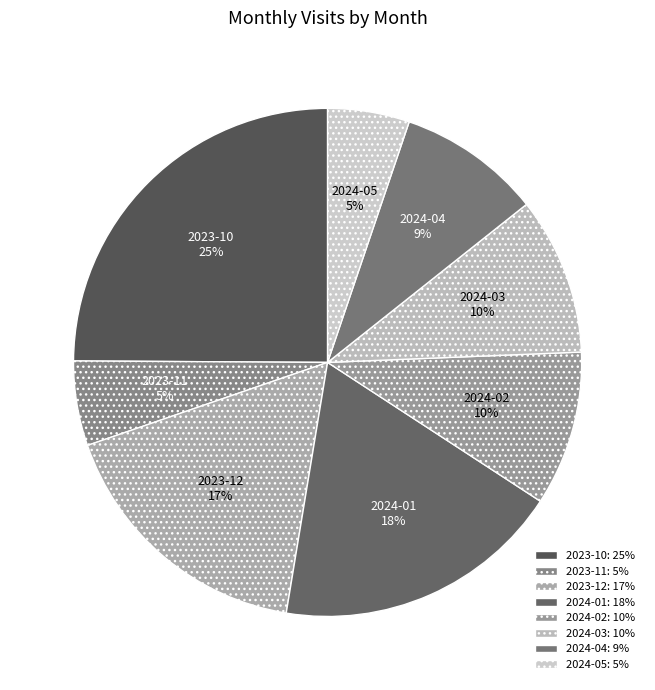

Approximately how many times larger is the value at 2024-04 compared to 2023-12?

0.5